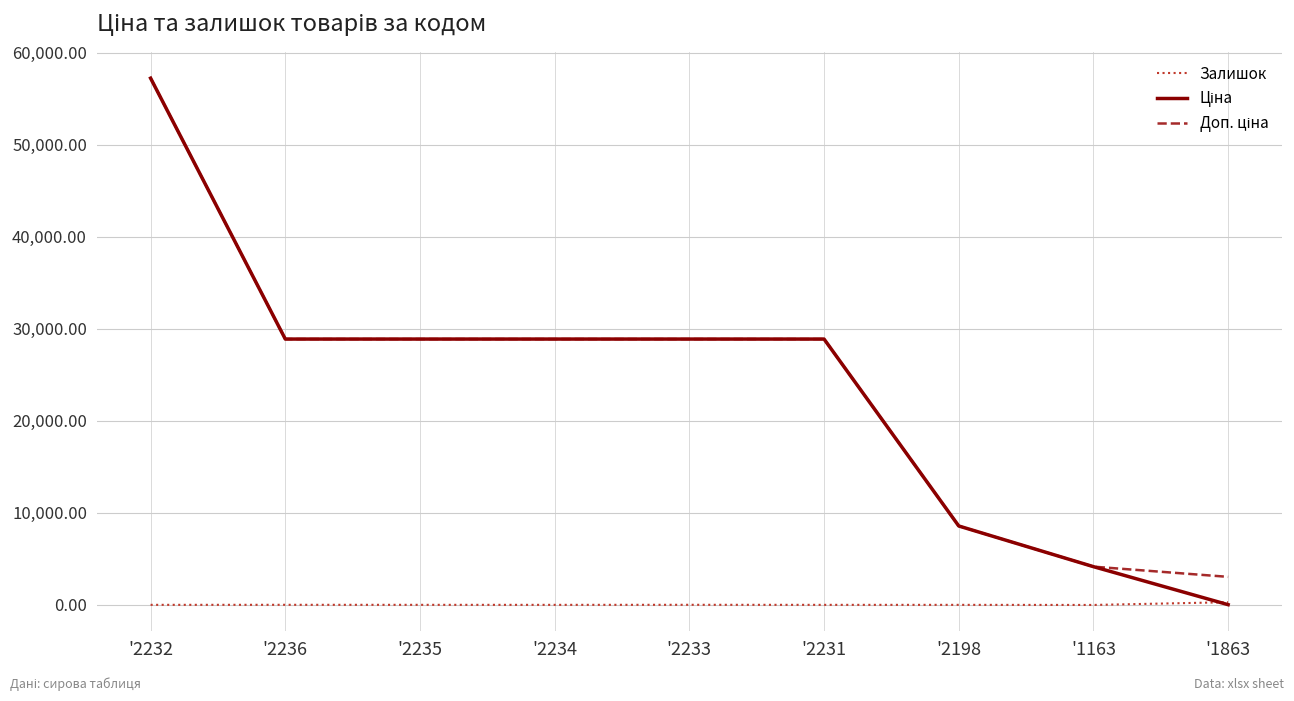

At which category is the sum across all series the highest?

'2232